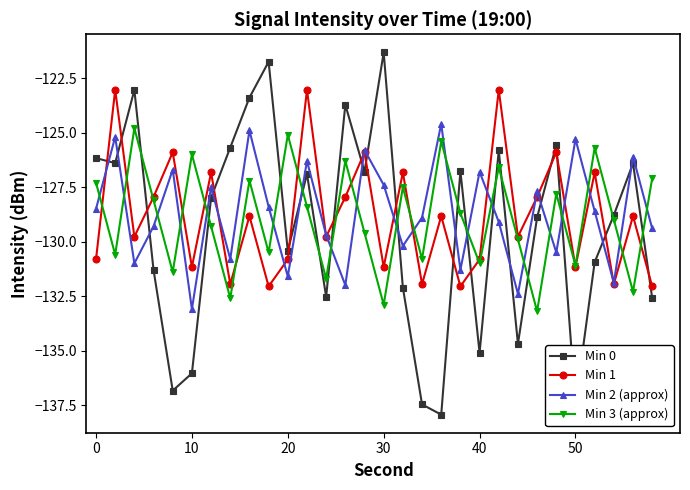

In Min 2 (approx), how many points are higher than both neighbors (excluding endpoints)?

11